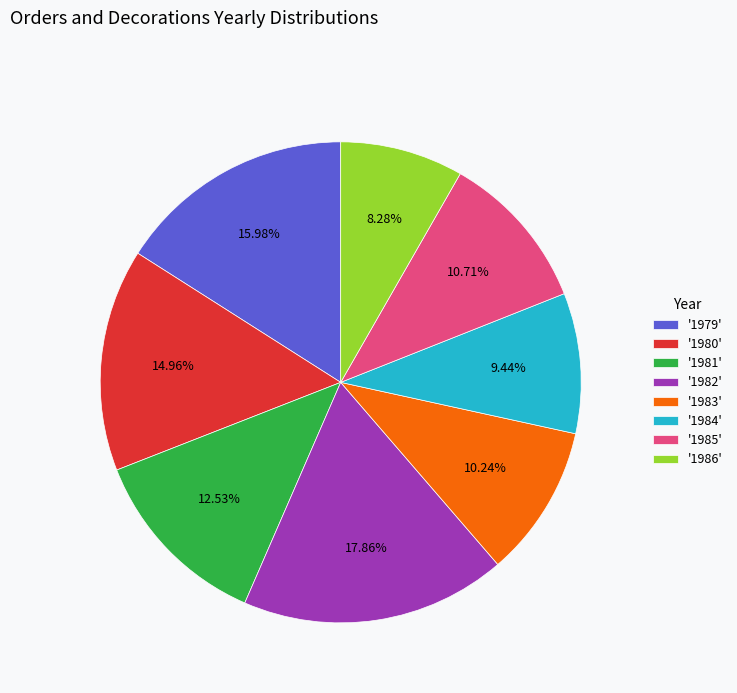

Is '1980' the majority of the pie?

No